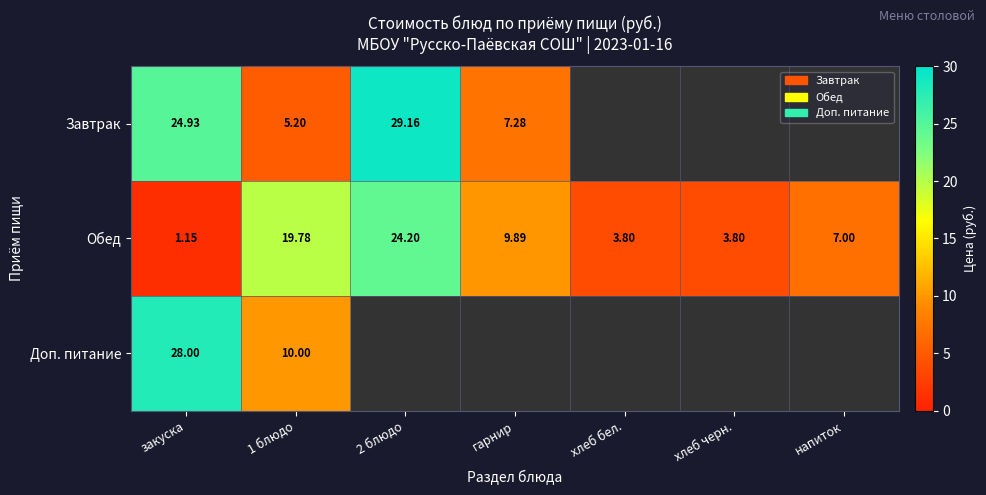

Is the value of Обед at закуска greater than the value of Завтрак at 1 блюдо?

No